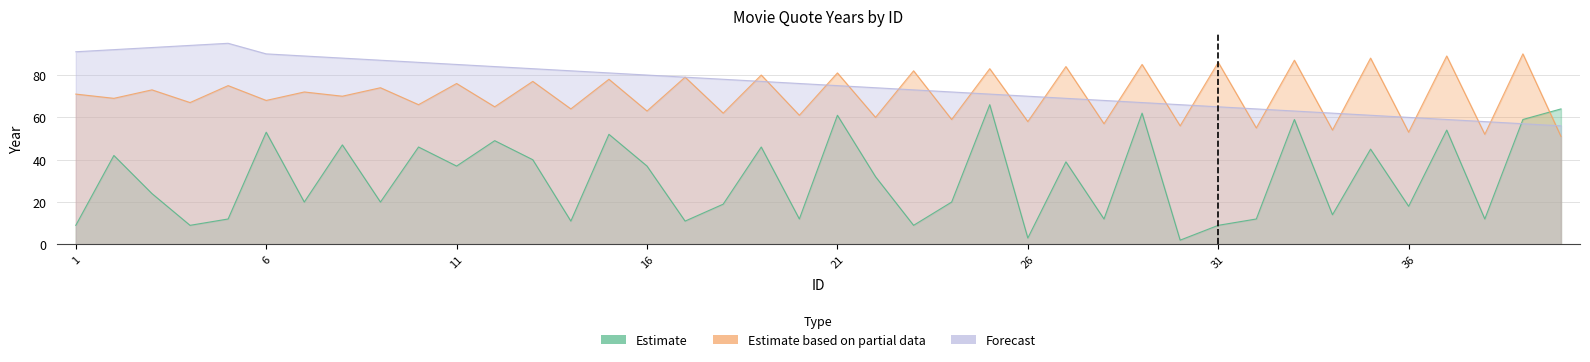

Reading left to right, what are all the values shown in this chart?

Estimate: 9	42	24	9	12	53	20	47	20	46	37	49	40	11	52	37	11	19	46	12	61	32	9	20	66	3	39	12	62	2	9	12	59	14	45	18	54	12	59	64
Estimate based on partial data: 71	69	73	67	75	68	72	70	74	66	76	65	77	64	78	63	79	62	80	61	81	60	82	59	83	58	84	57	85	56	86	55	87	54	88	53	89	52	90	51
Forecast: 91	92	93	94	95	90	89	88	87	86	85	84	83	82	81	80	79	78	77	76	75	74	73	72	71	70	69	68	67	66	65	64	63	62	61	60	59	58	57	56